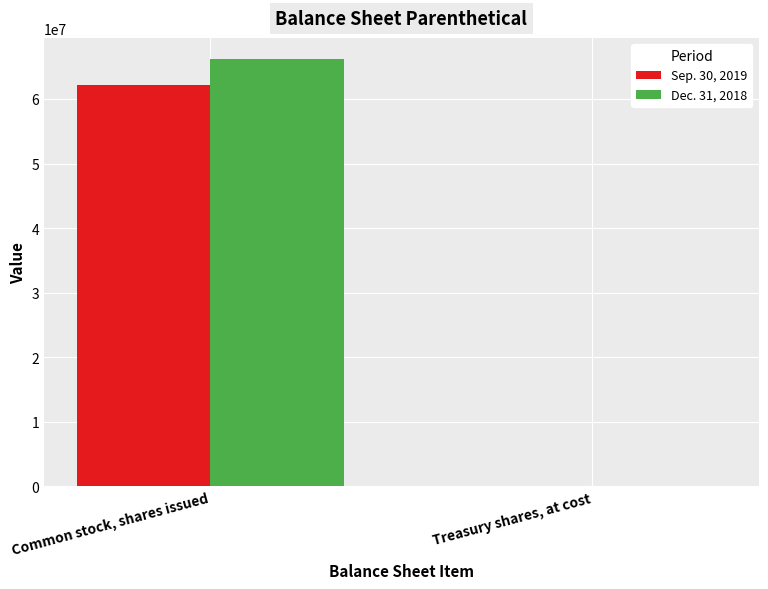

Reading right to left, extract all data points from this chart.

Sep. 30, 2019: 139415	62087818
Dec. 31, 2018: 45220	66148609